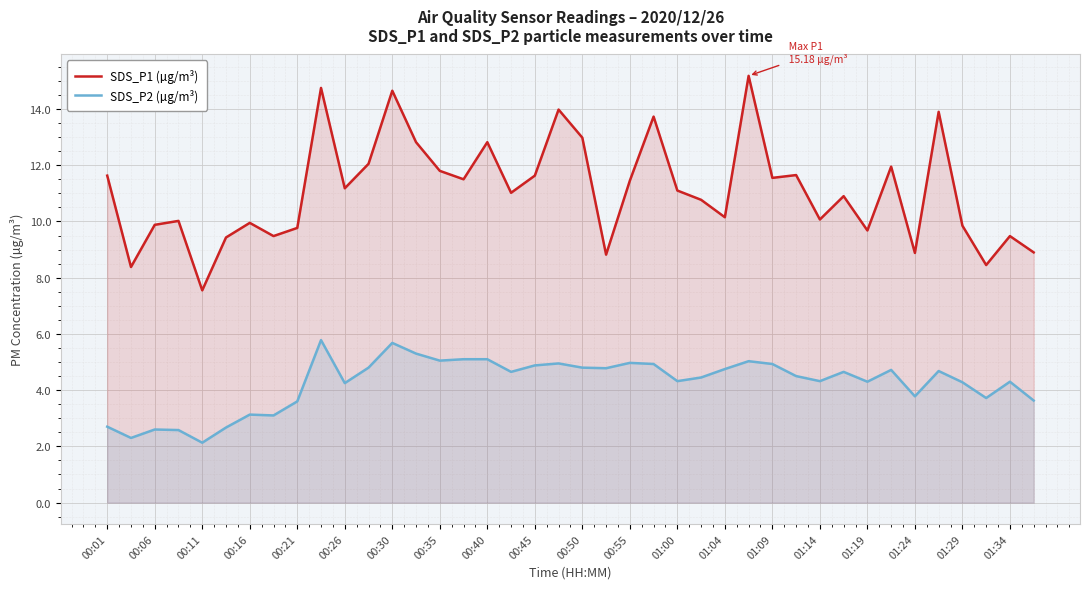

Which series has the largest range (max minus min)?

SDS_P1 (µg/m³)